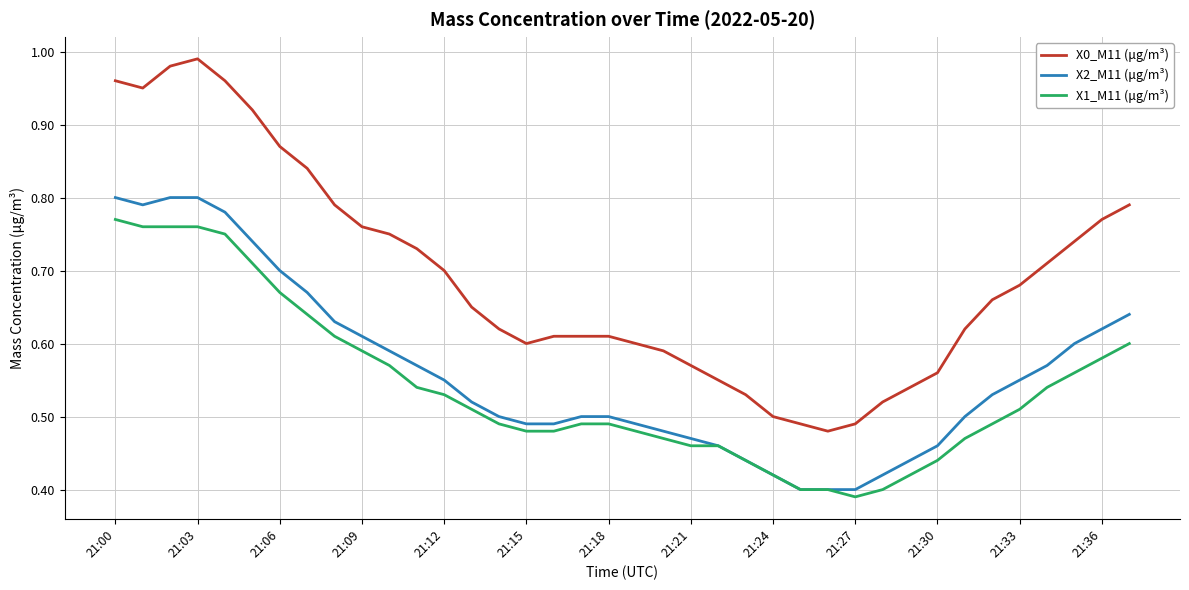

Which series has the largest total across all categories?

X0_M11 (μg/m³)